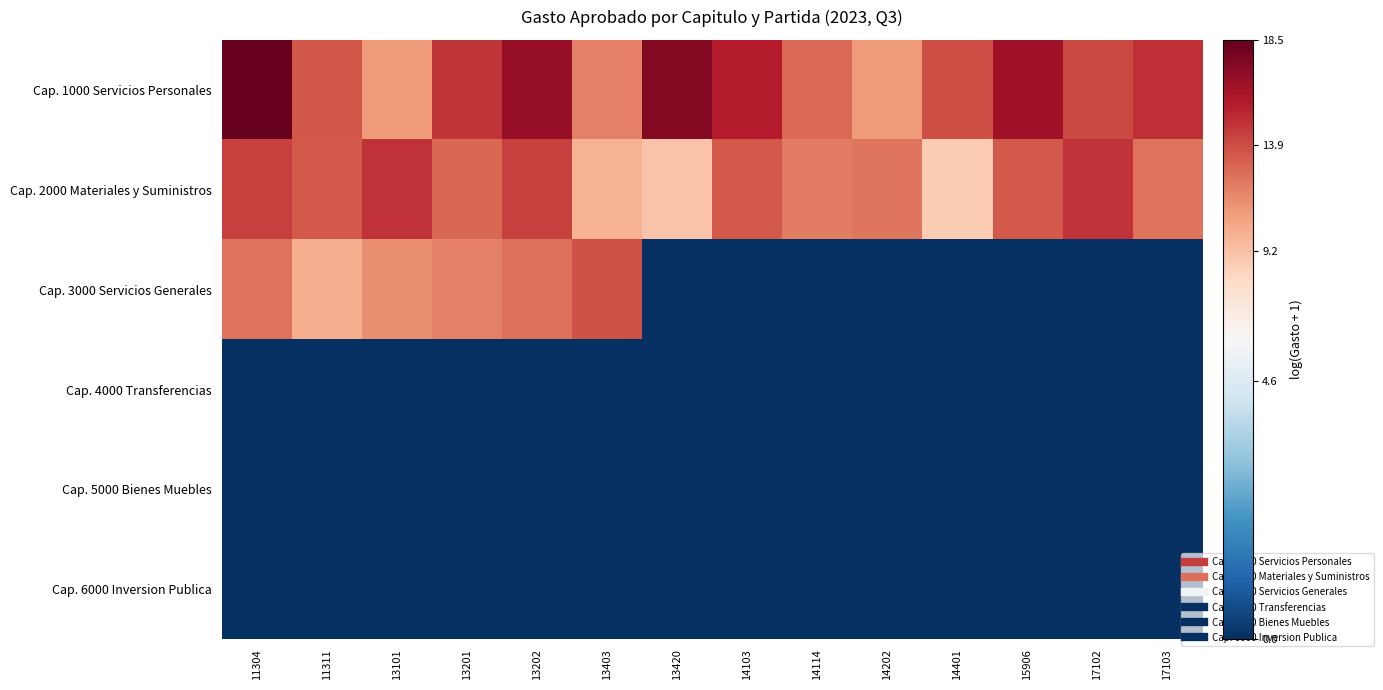

Which series has the largest total across all categories?

Cap. 1000 Servicios Personales